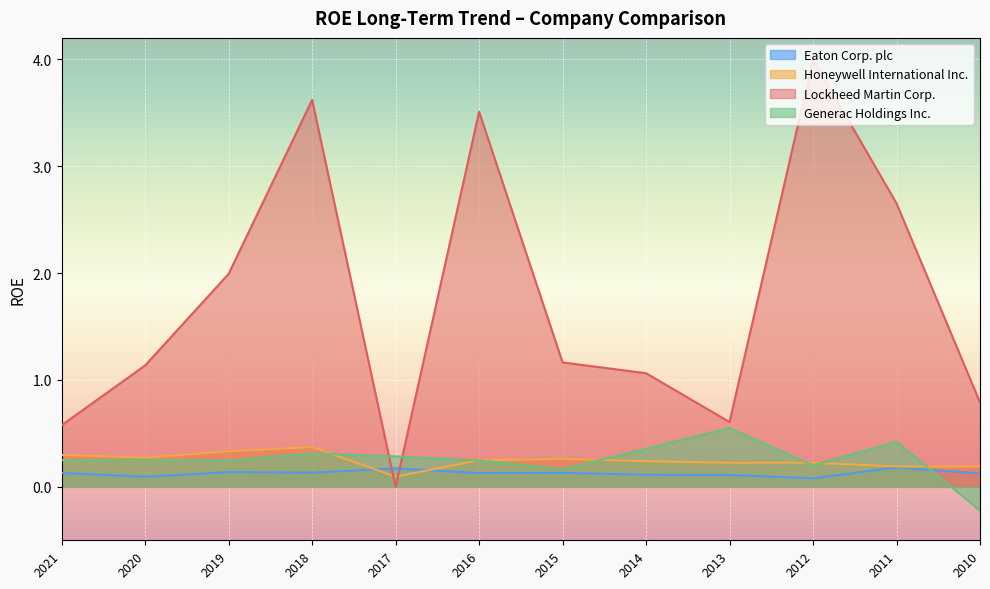

Which label corresponds to the largest value in the chart?

2012